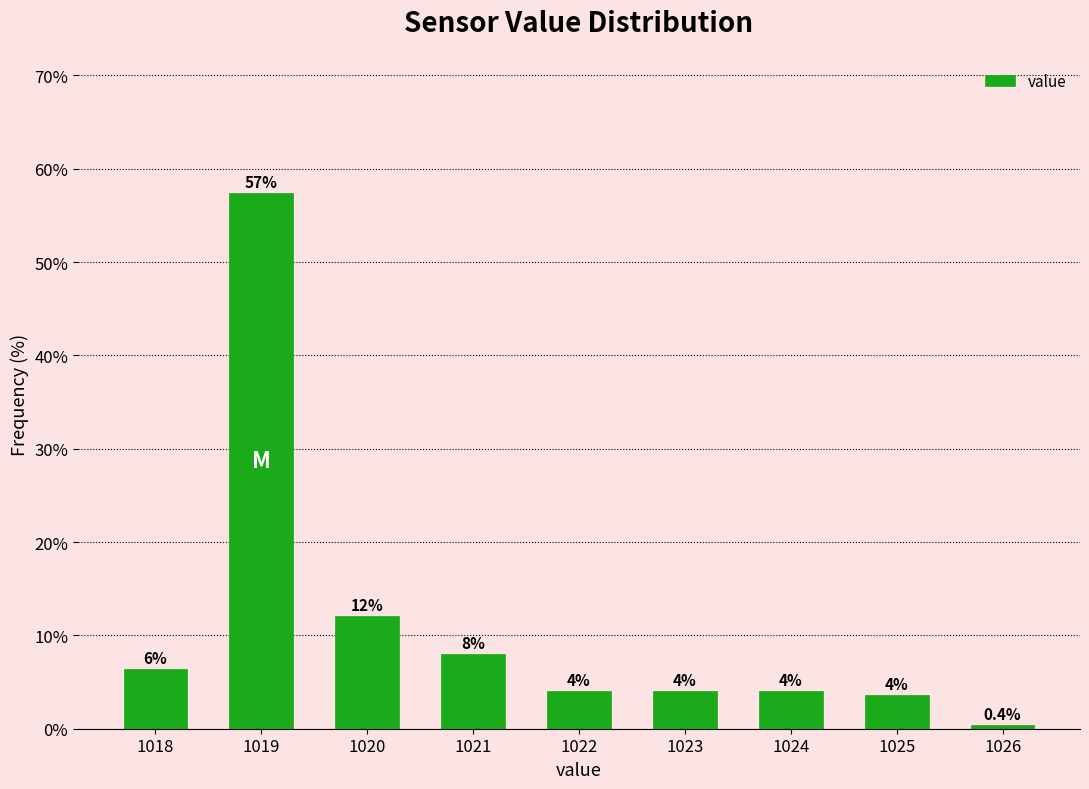

Reading right to left, extract all data points from this chart.

1026=0.4	1025=3.6	1024=4.0	1023=4.0	1022=4.0	1021=8.0	1020=12.0	1019=57.4	1018=6.4